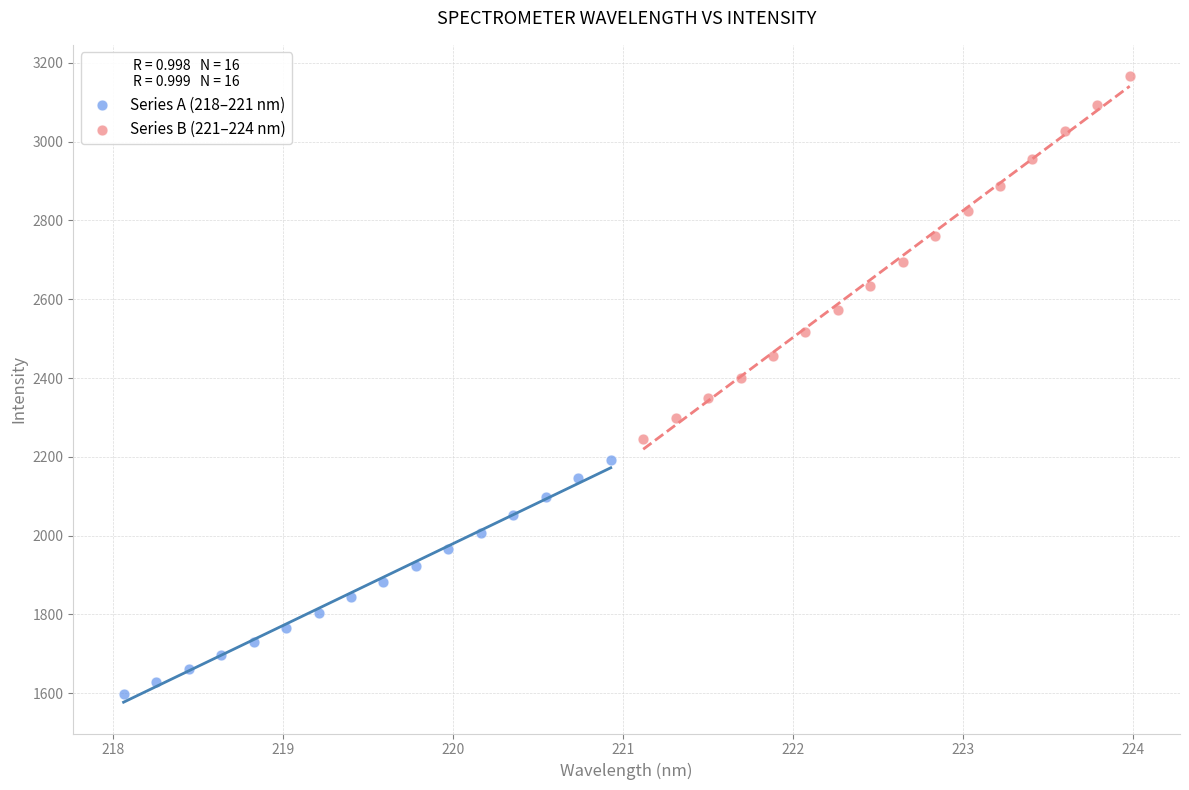

Which series reaches the maximum Y coordinate?

Series B (221–224 nm)